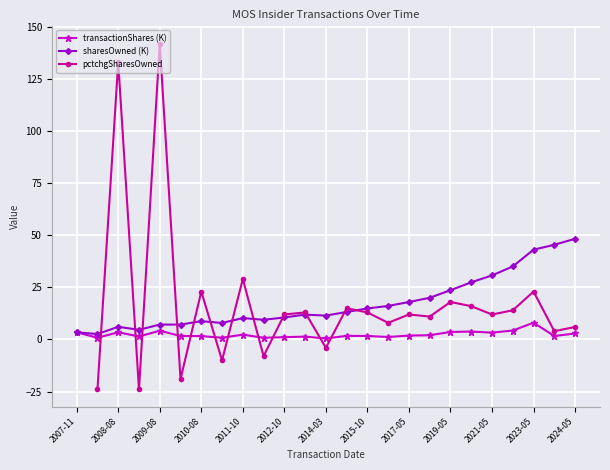

True or false: sharesOwned (K) has a value of 3.5 at 2007-11.

True